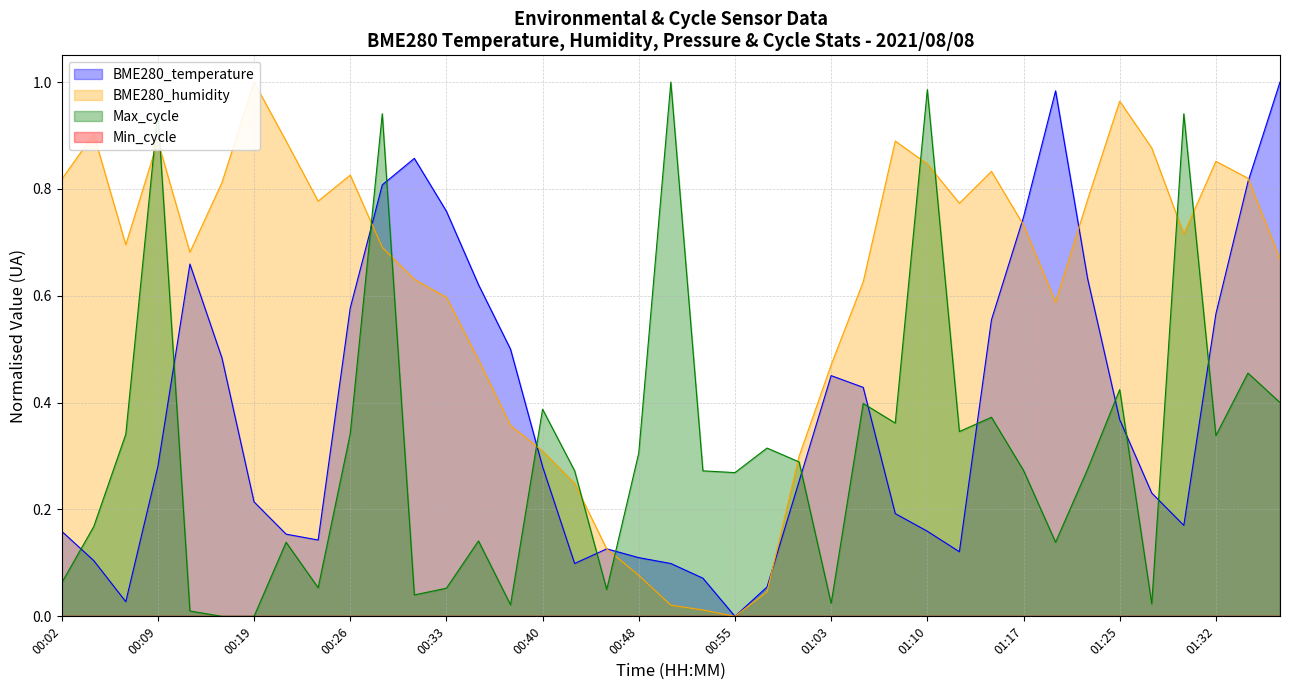

Does the chart have visible grid lines?

Yes